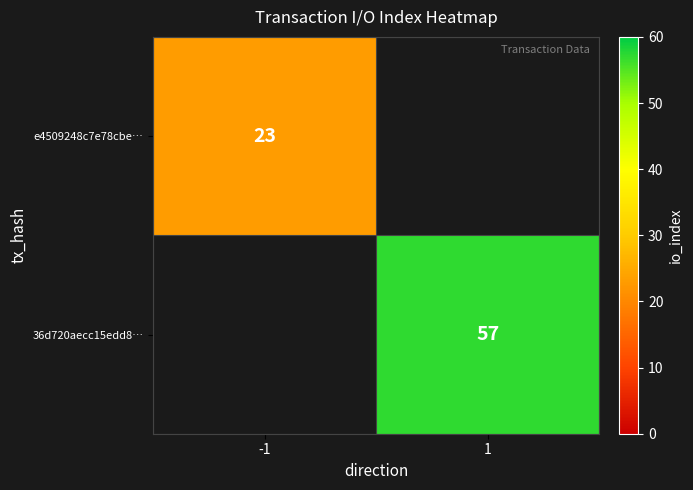

True or false: e4509248c7e78cbe… has a value of 23 at -1.

True